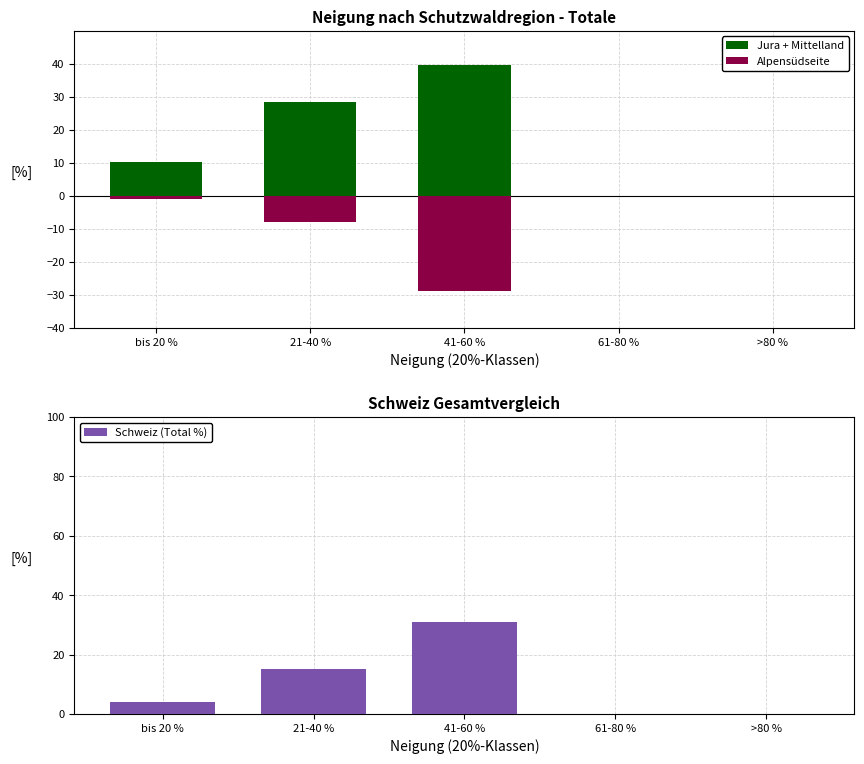

What is the minimum value for Alpensüdseite?

-28.9